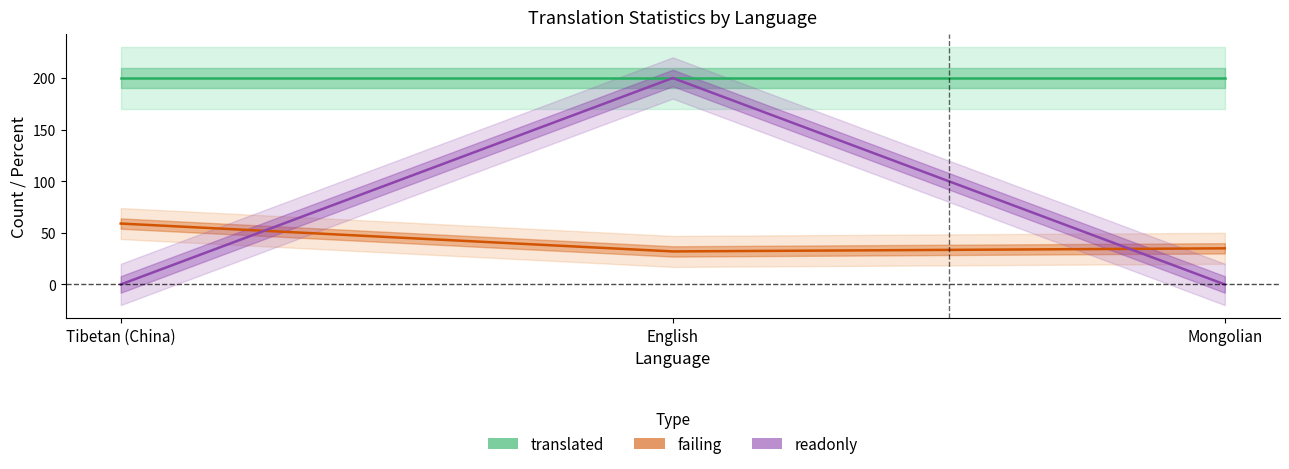

How many lines are shown in the chart?

3